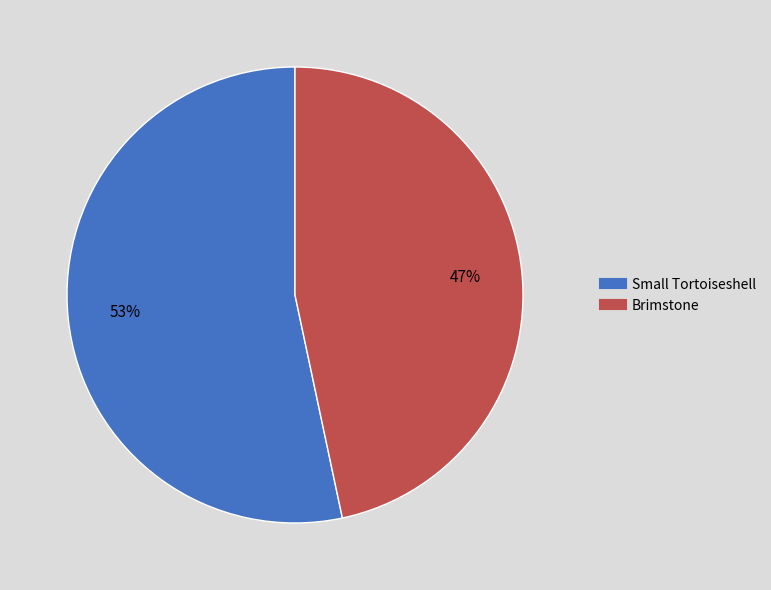

What is the ratio of the value at Brimstone to the value at Small Tortoiseshell?

0.9